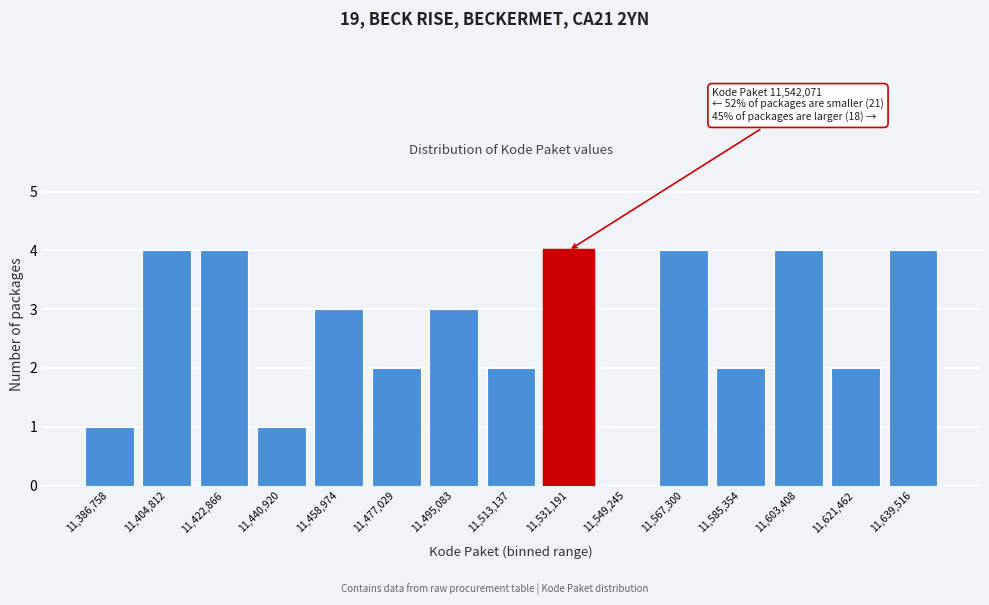

Reading right to left, what are all the values shown in this chart?

11,639,516=4	11,621,462=2	11,603,408=4	11,585,354=2	11,567,300=4	11,549,245=0	11,531,191=4	11,513,137=2	11,495,083=3	11,477,029=2	11,458,974=3	11,440,920=1	11,422,866=4	11,404,812=4	11,386,758=1